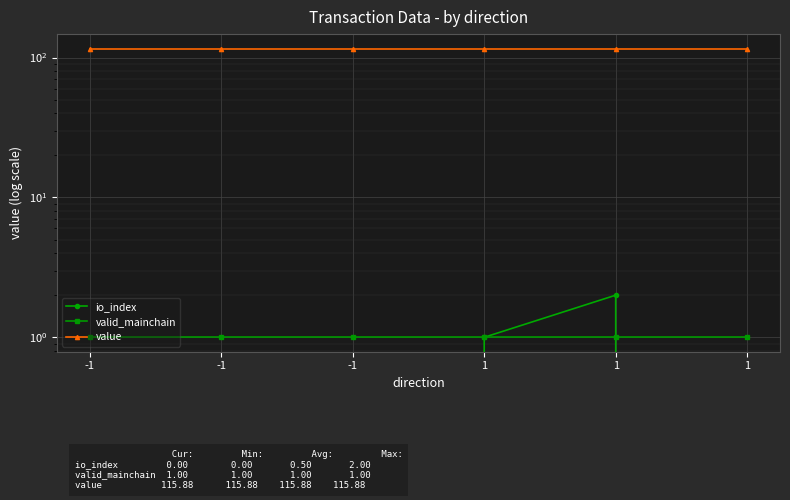

How many interior local peaks does the io_index series have?

1